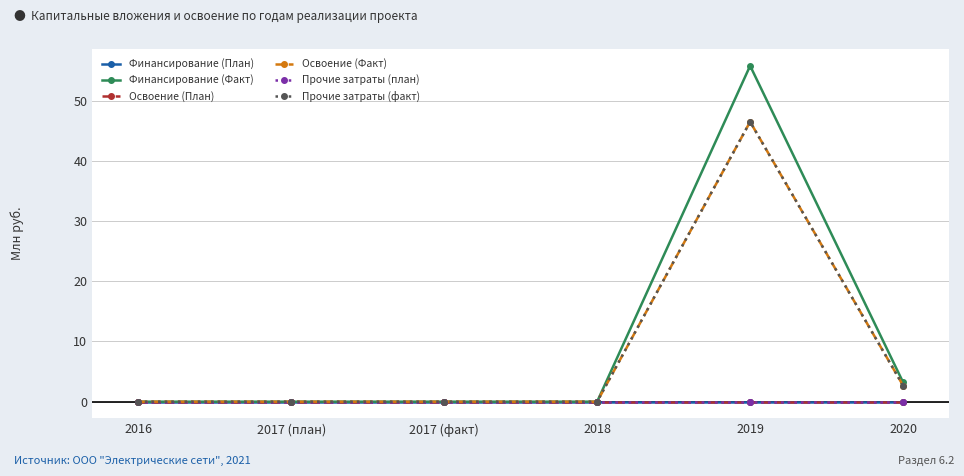

Which series has the widest spread of values?

Финансирование (Факт)